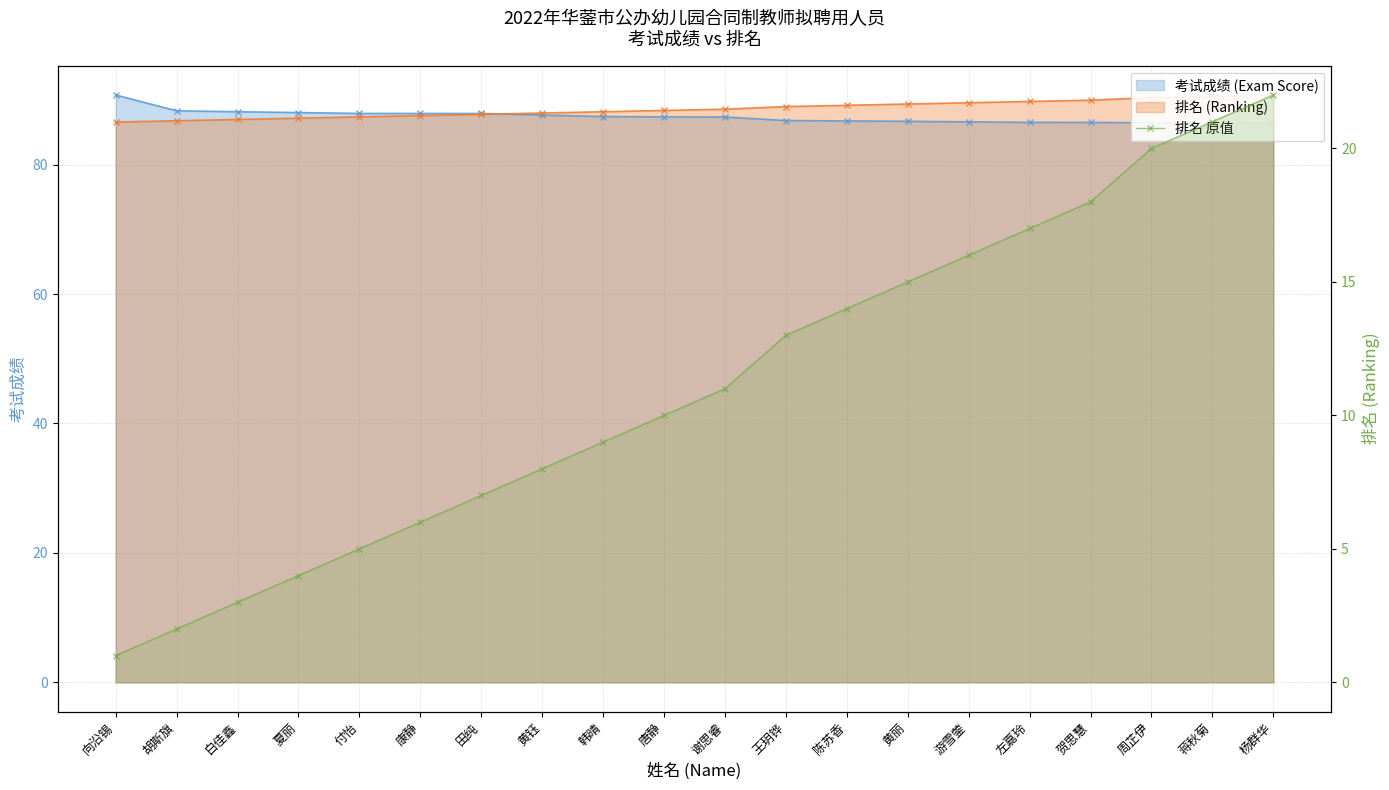

Where does the data first go above 11?

王玥铧